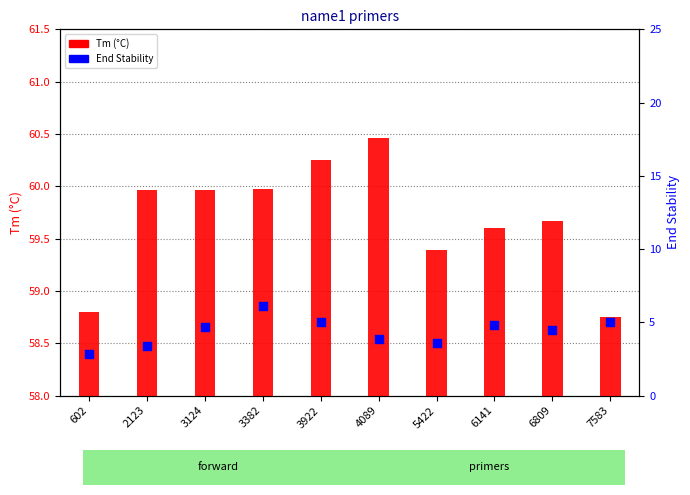

Which has a higher value, 2123 or 3382?

3382